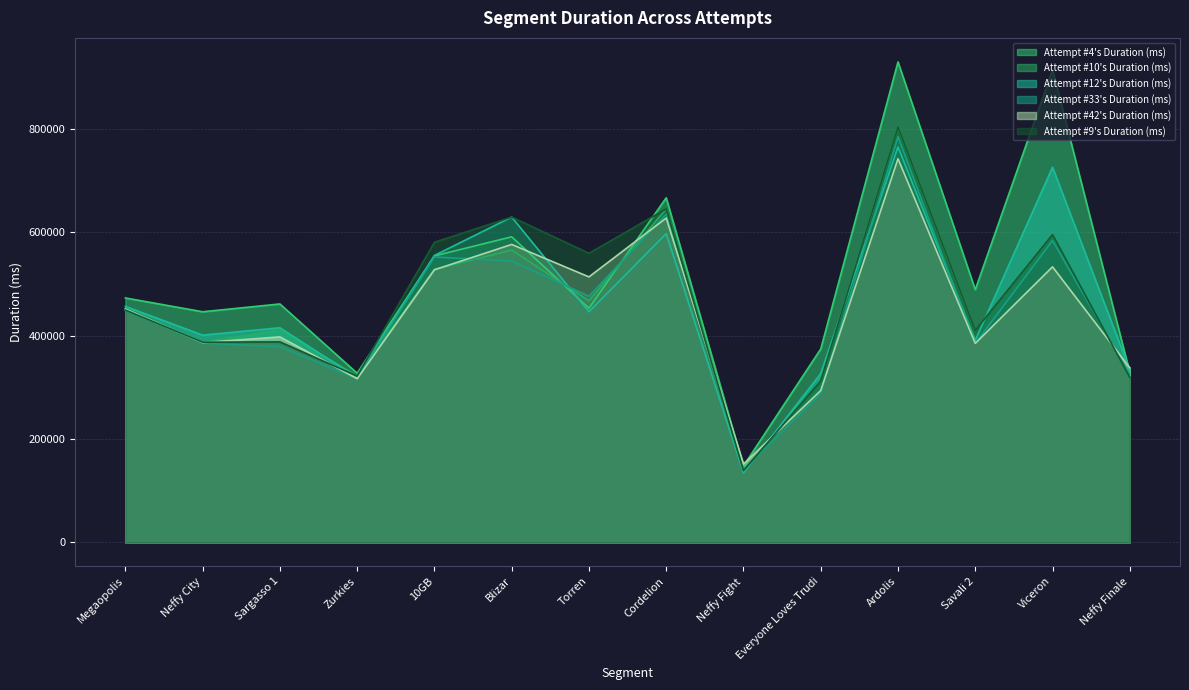

What is the maximum value for Attempt #33's Duration (ms)?

784816